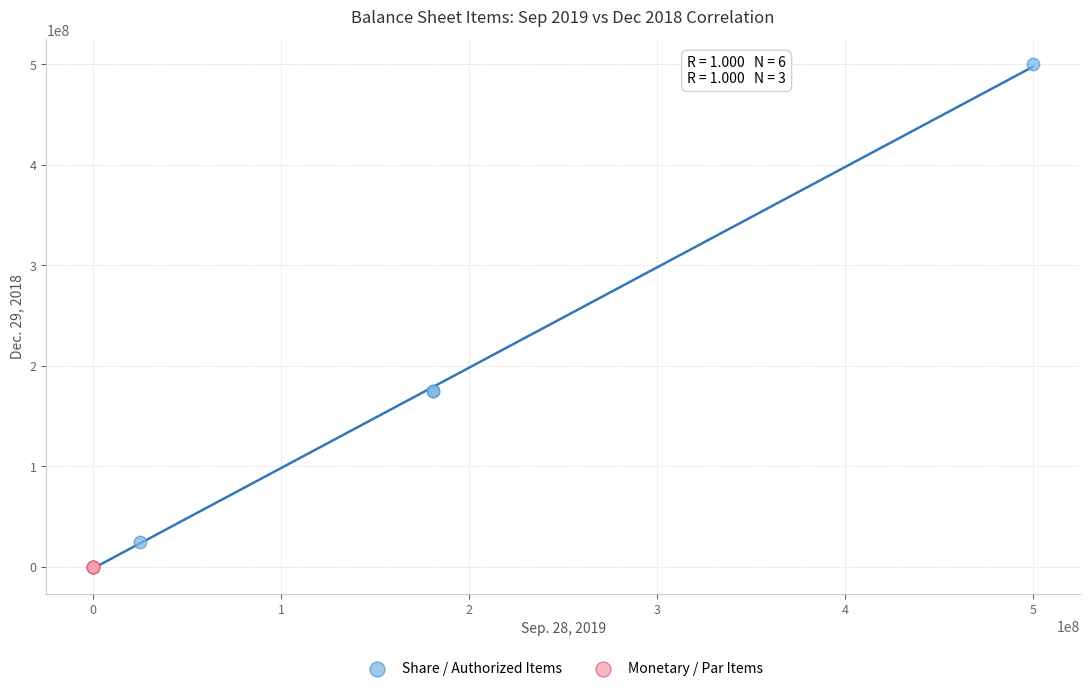

Which series has the largest Y range (max minus min)?

Share / Authorized Items